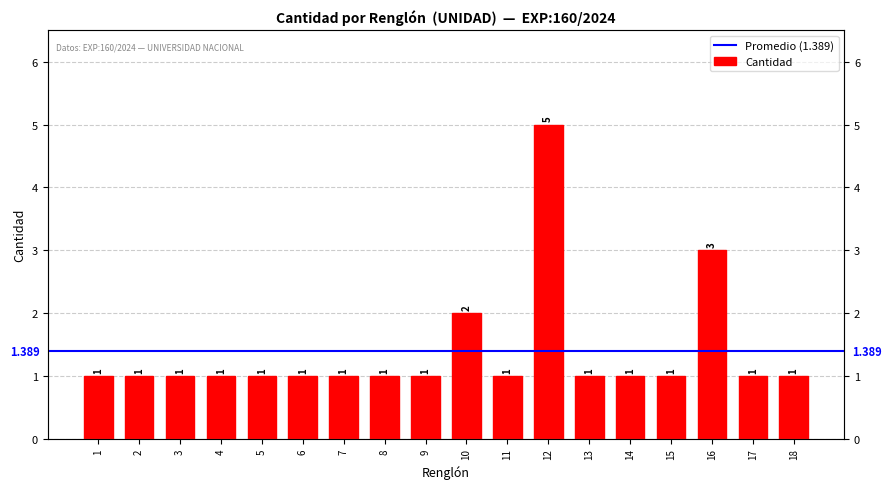

List the labels in order of value, smallest first.

1, 2, 3, 4, 5, 6, 7, 8, 9, 11, 13, 14, 15, 17, 18, 10, 16, 12